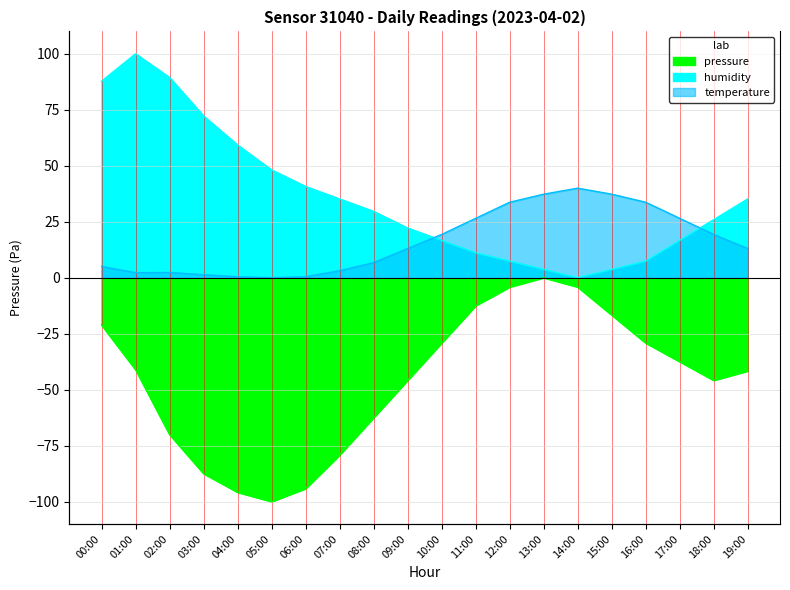

The value of humidity at 13:00 is 6.0. True or false?

False